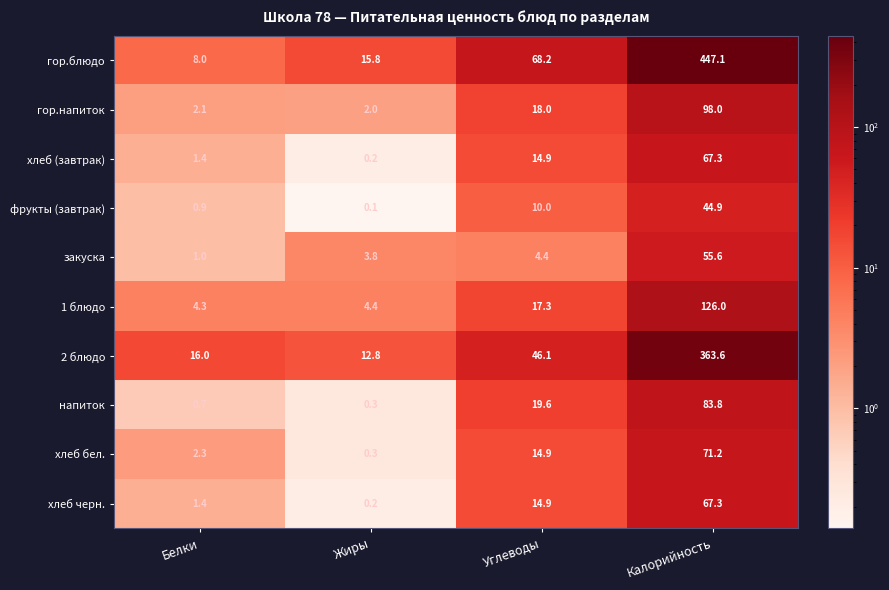

What is the greatest value displayed?

447.1